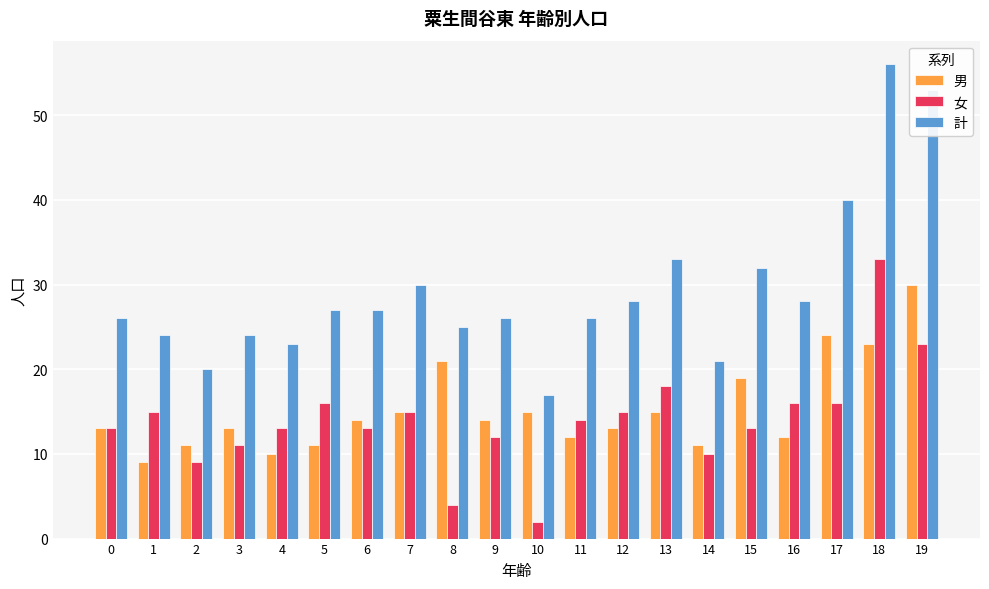

What is the value of the 男 bar at the 1st from the left?

13